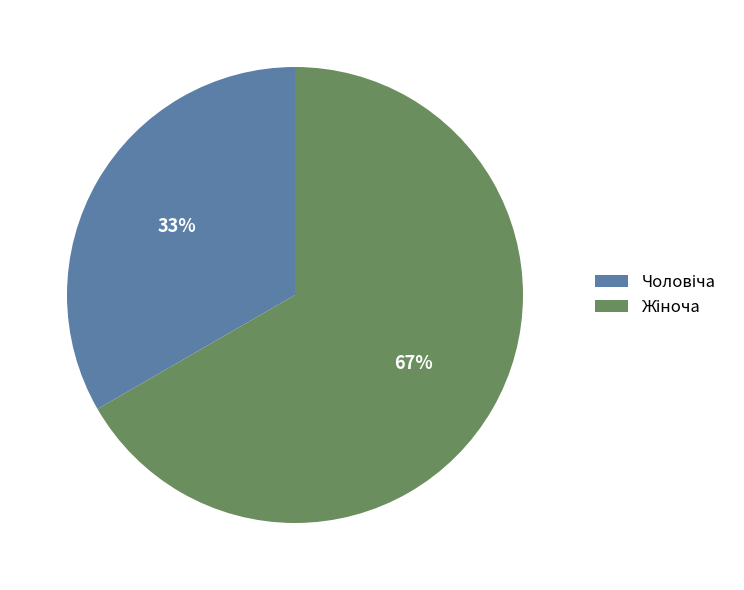

To the nearest percent, what is the average slice percentage?

50%